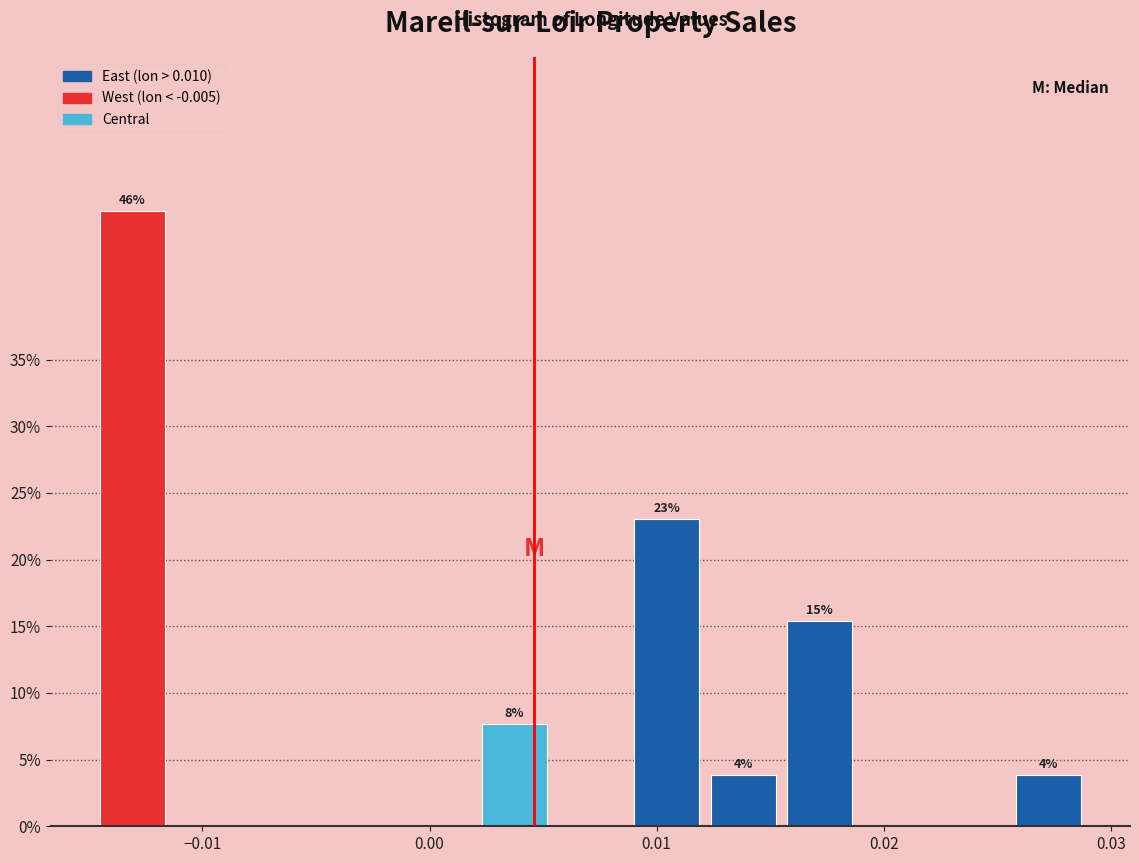

Read against the x-axis, roughly where is the centre of the tallest bar?

-0.013